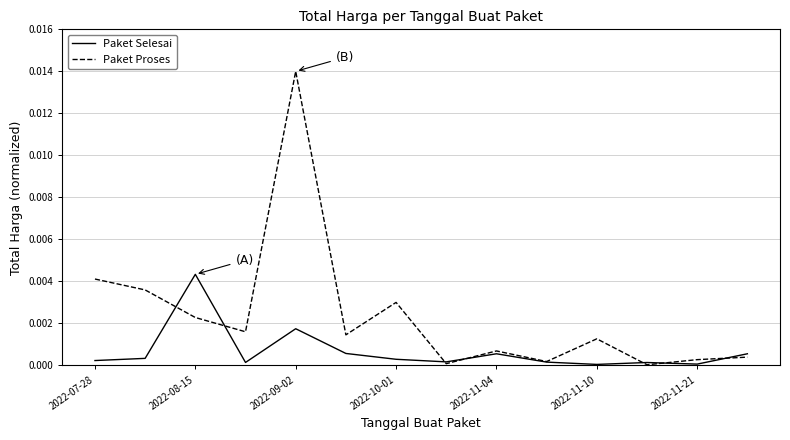

Is this an area chart (filled region under the line)?

No